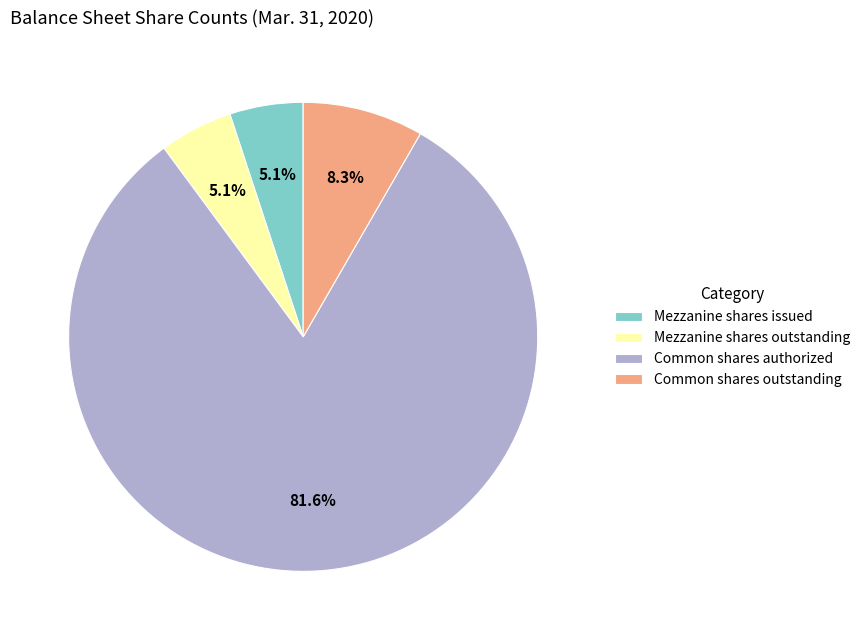

Which category has the biggest portion of the pie?

Common shares authorized